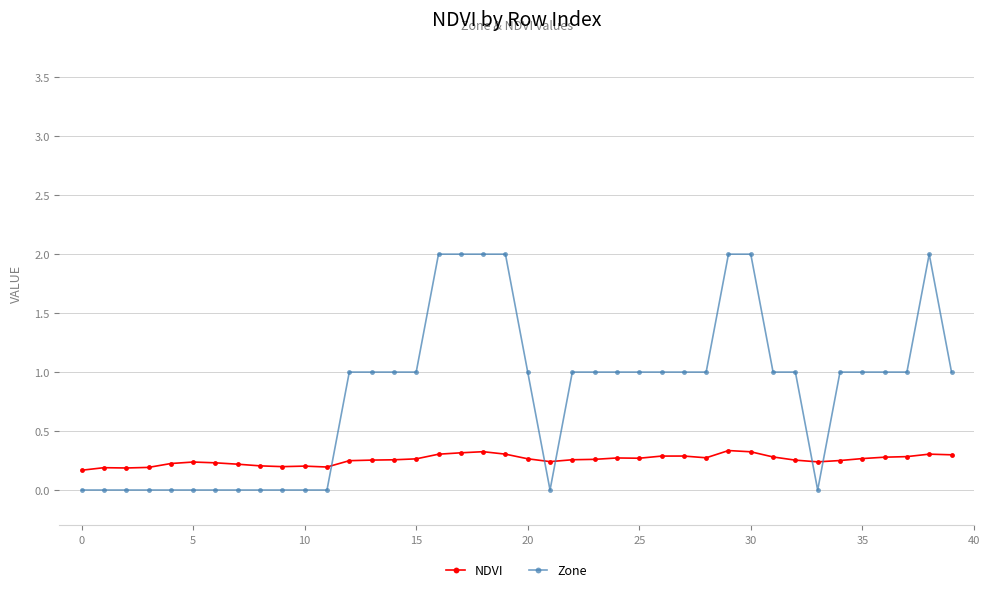

After their last crossing, which series has the higher values: Zone or NDVI?

Zone